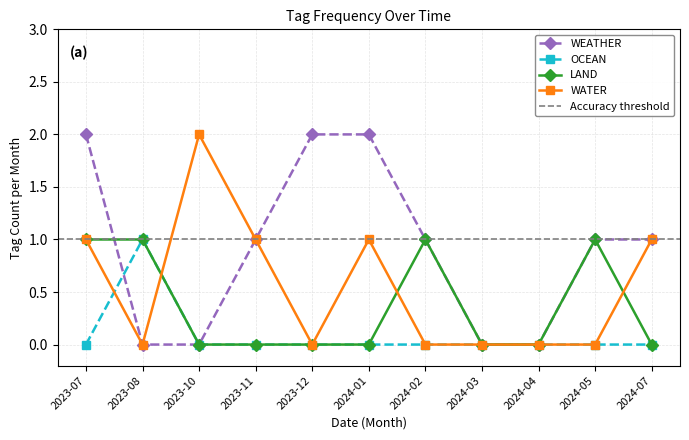

How many WATER values are between 0 and 1?

10